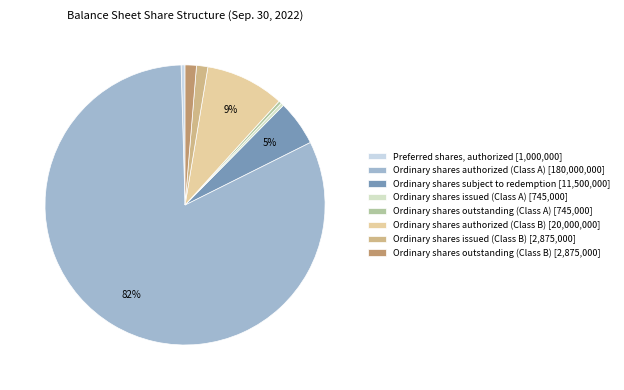

What is the change in value from Ordinary shares authorized (Class A) to Ordinary shares outstanding (Class B)?

-177125000